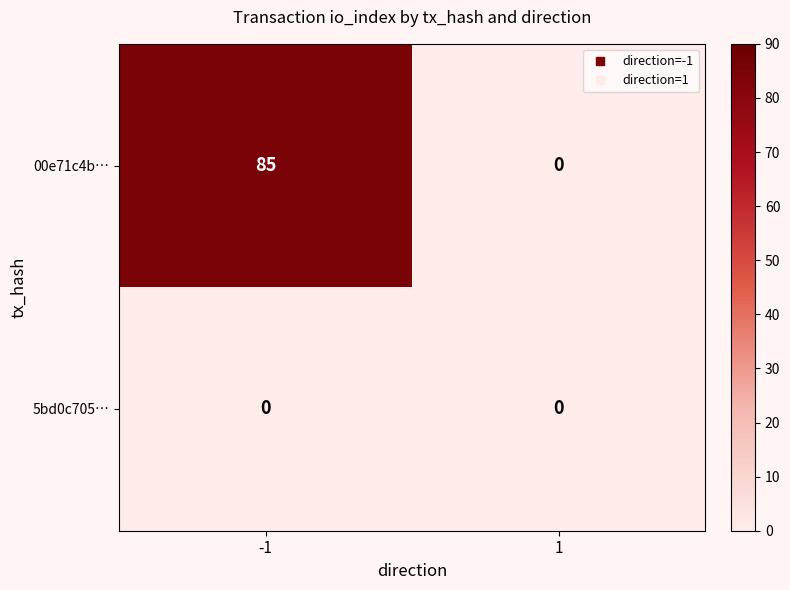

What is the difference between the maximum and minimum values in the 00e71c4b… series?

85